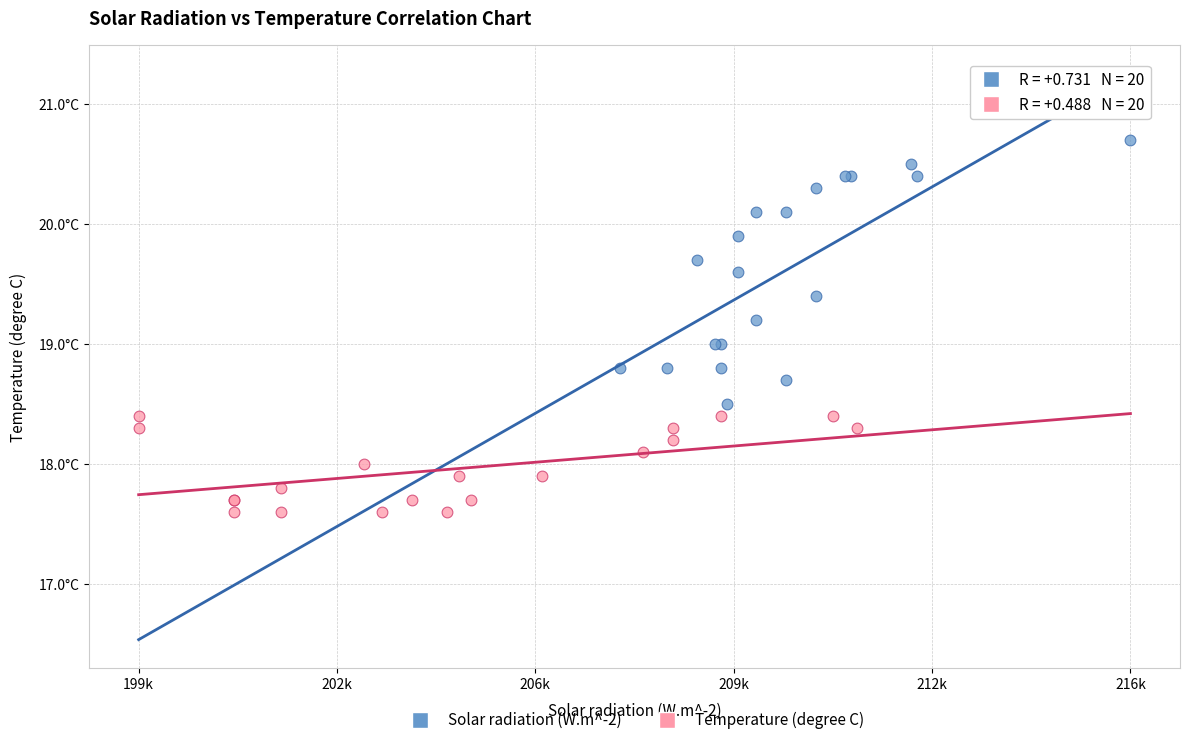

Which series reaches the maximum Y coordinate?

Solar radiation (W.m^-2)